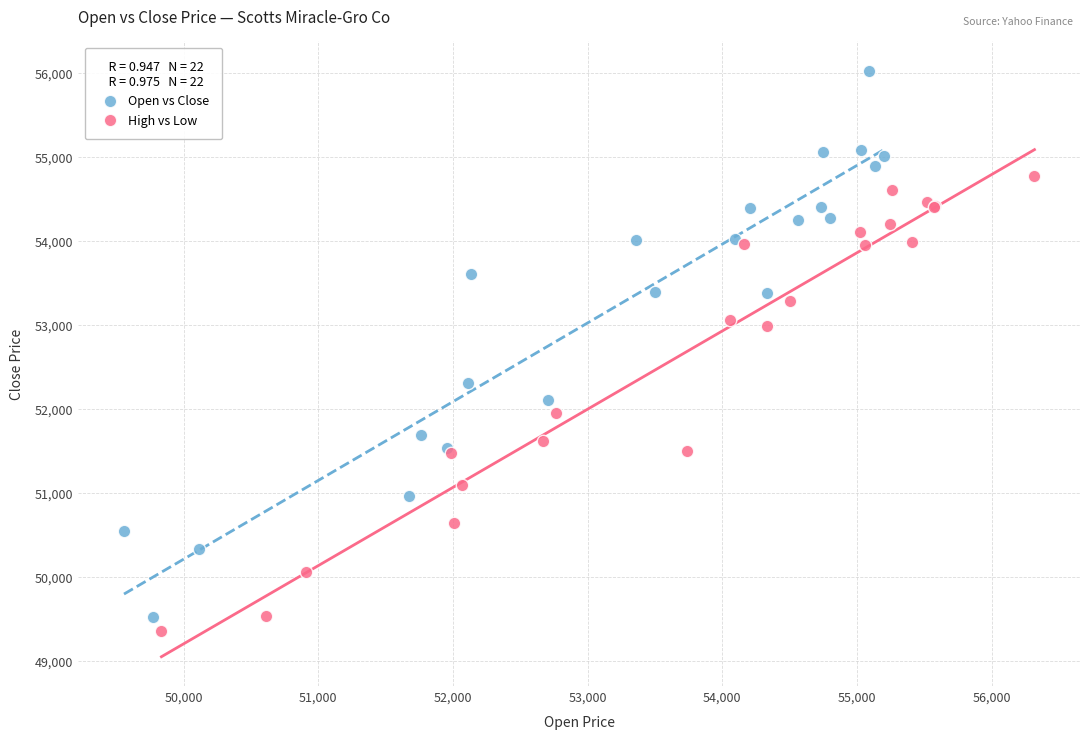

Which series reaches the maximum Y coordinate?

Open vs Close